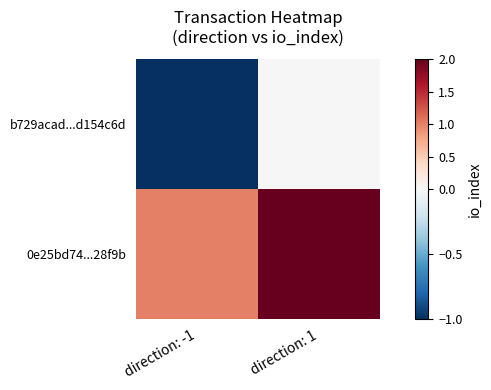

List the series in order of their peak value, highest first.

0e25bd74...28f9b, b729acad...d154c6d